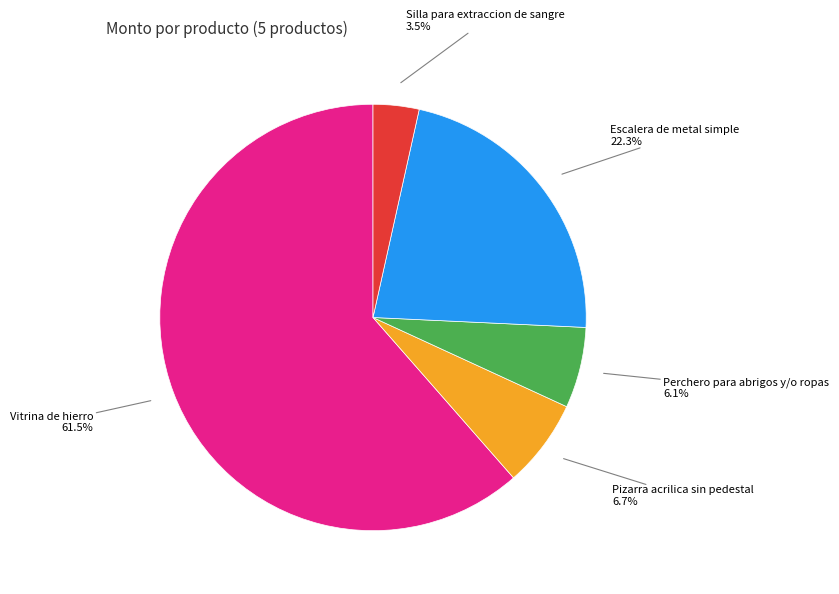

How many slices are in this pie chart?

5